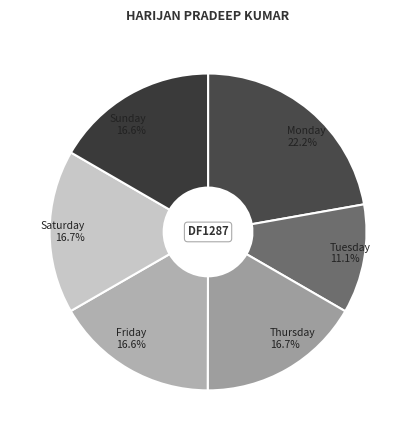

What portion of the pie excludes Friday?

83.4%